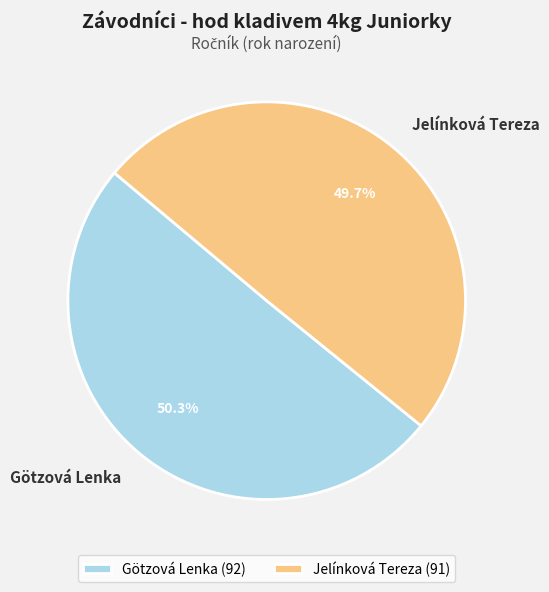

To the nearest percent, what portion does Götzová Lenka represent?

50%